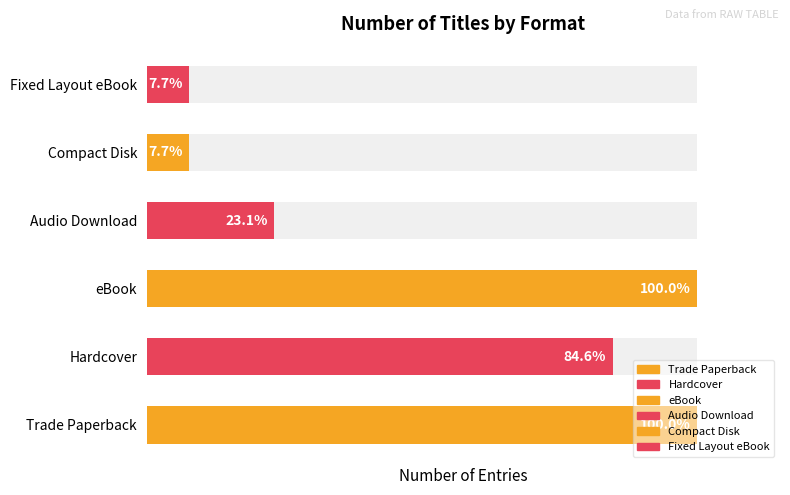

Rank the categories by value from lowest to highest.

Compact Disk, Fixed Layout eBook, Audio Download, Hardcover, Trade Paperback, eBook